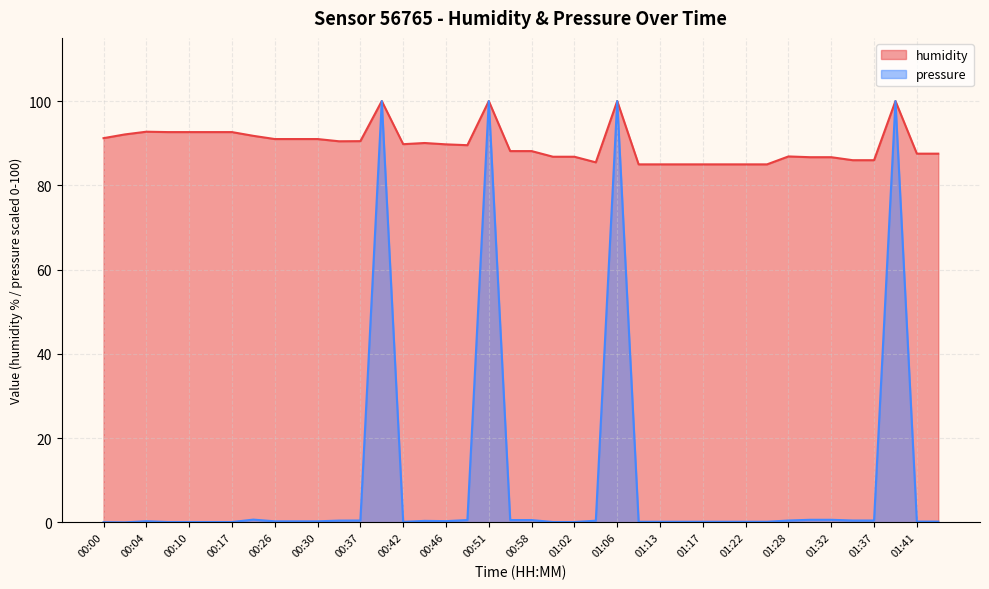

True or false: humidity and pressure cross at least once.

False